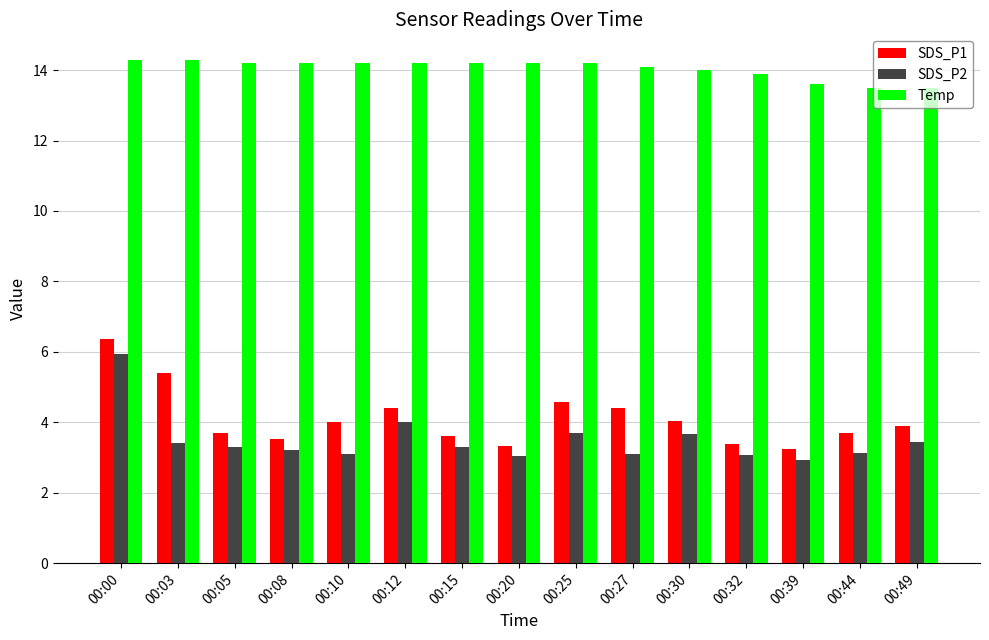

The value of Temp at 00:03 is 14.3. True or false?

True